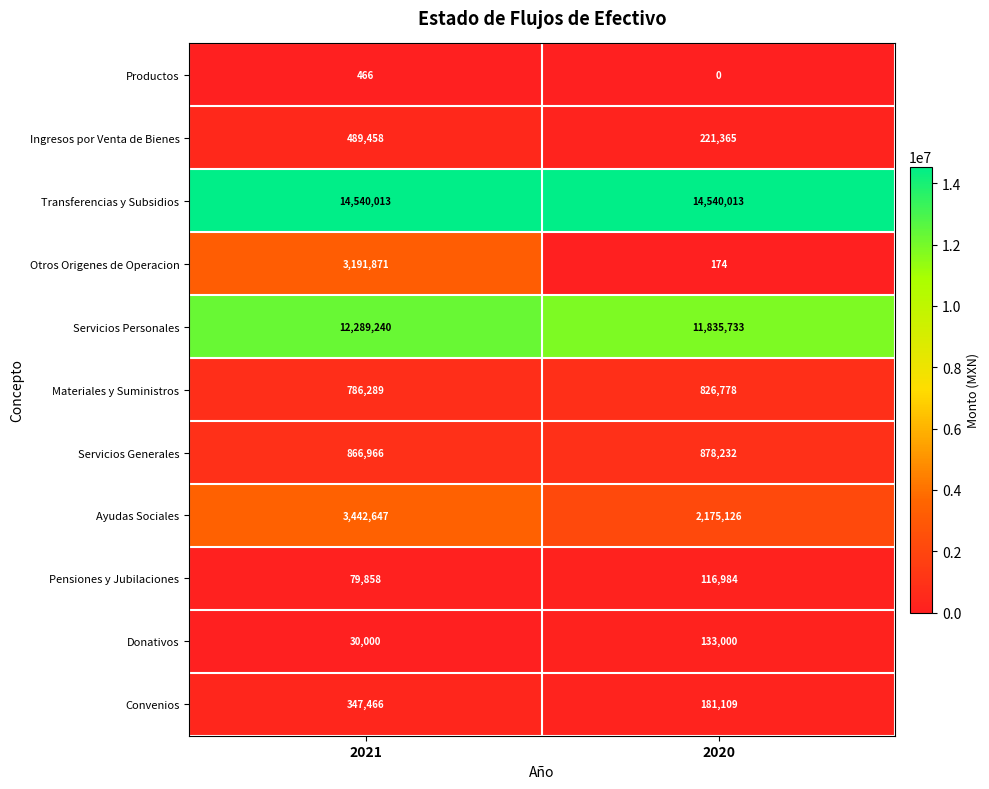

What is the spread (max minus min) of values at 2020?

14540013